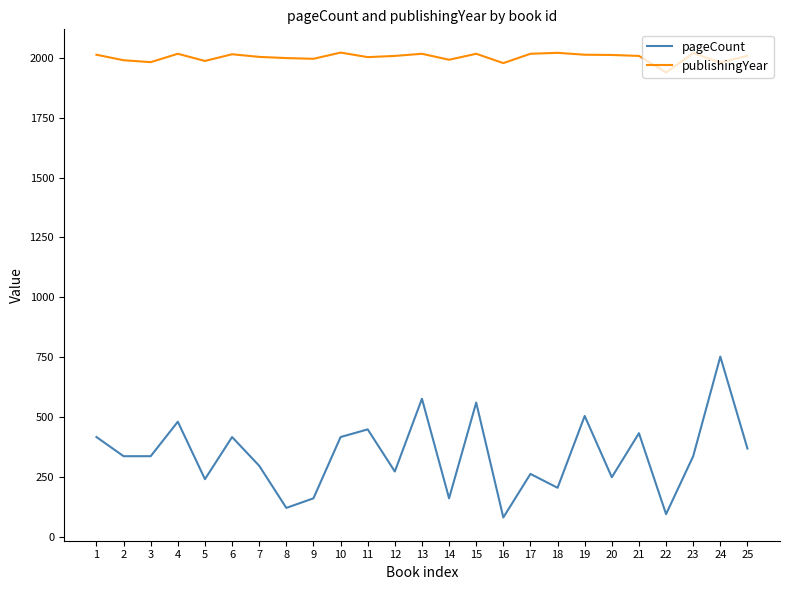

The value of publishingYear at 1 is 3334. True or false?

False